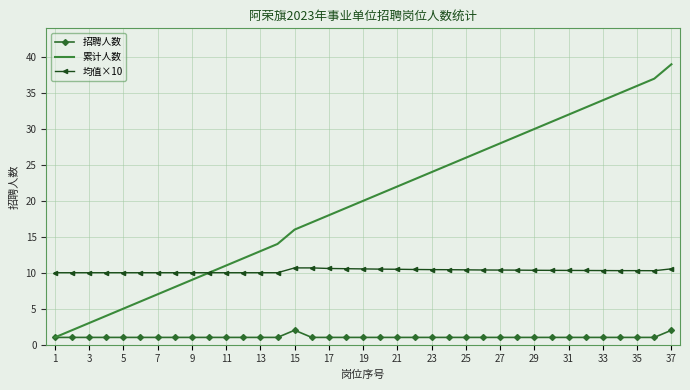

What is the maximum value shown in the chart?

39.0